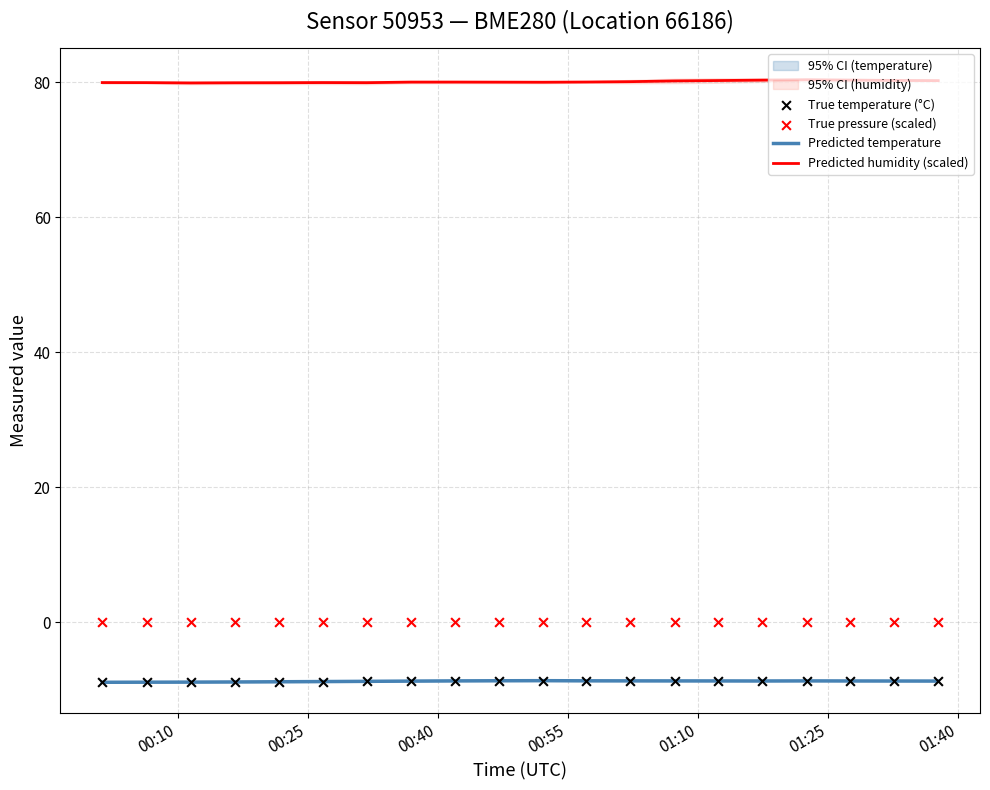

What is the minimum value for Predicted humidity (scaled)?

79.9